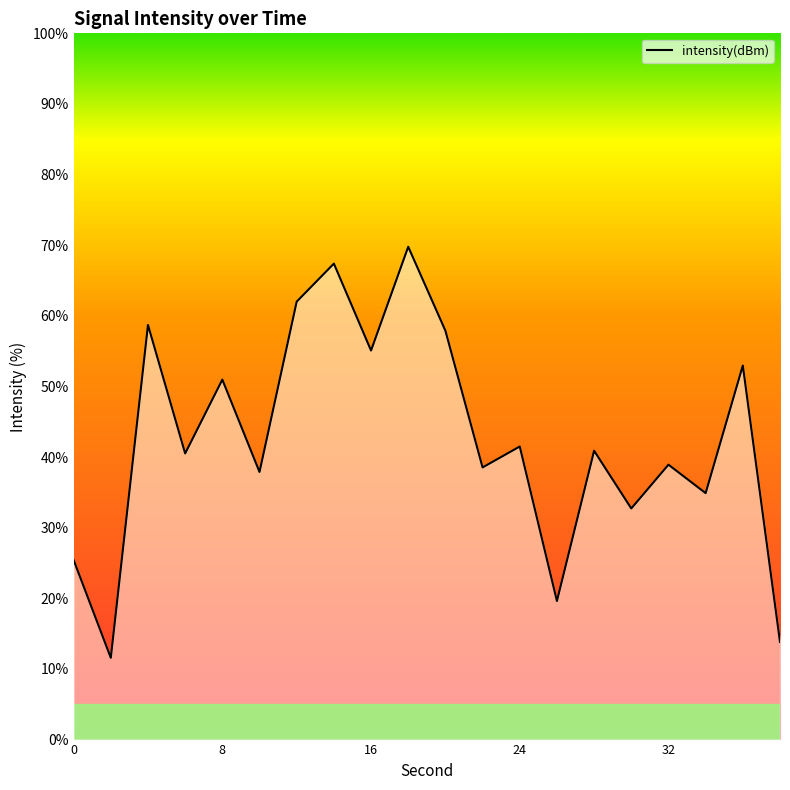

What is the difference between the maximum and minimum values?

58.2